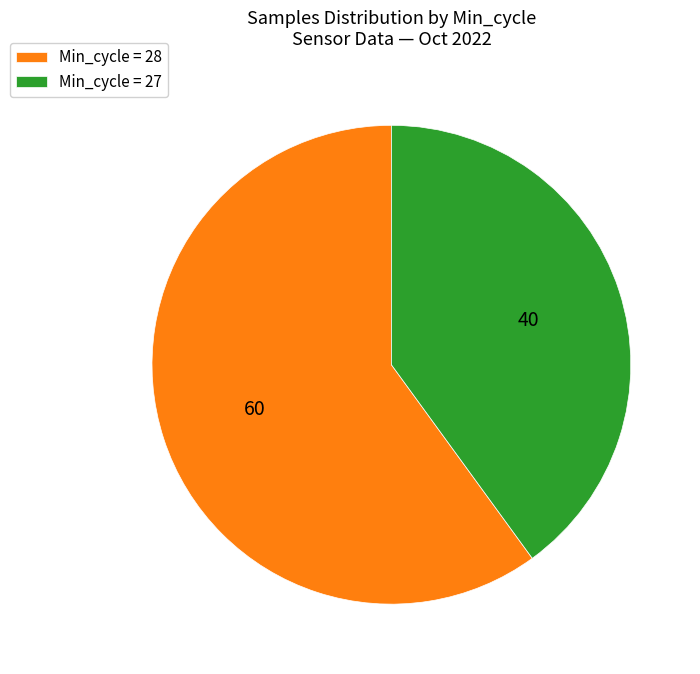

How many segments does this pie chart have?

2